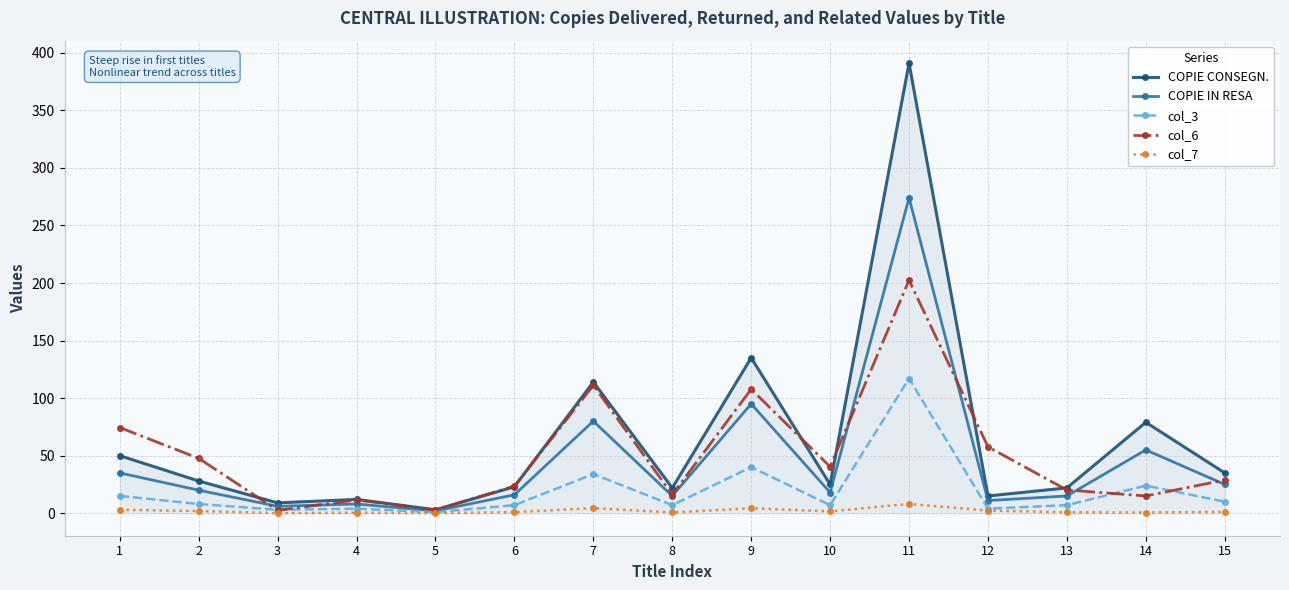

How many values in the col_6 series are below 28?

7